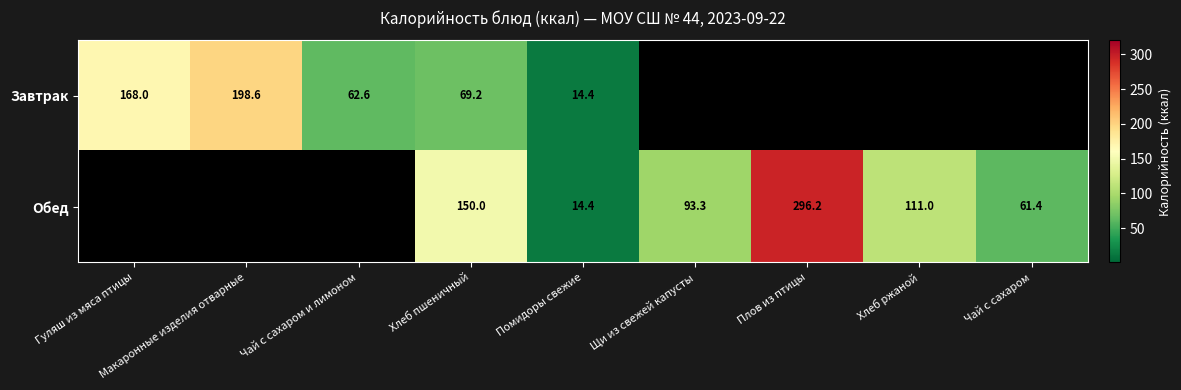

How many categories are shown in the chart?

9